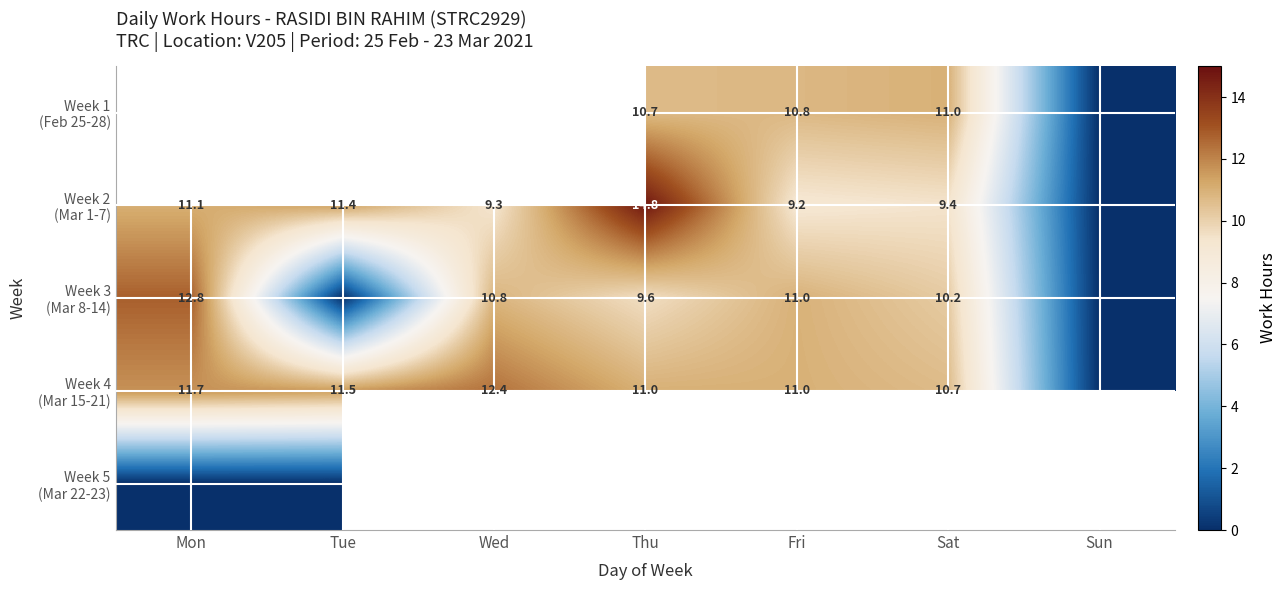

True or false: Week 3 (Mar 8-14) has a value of 5.2 at Sun.

False